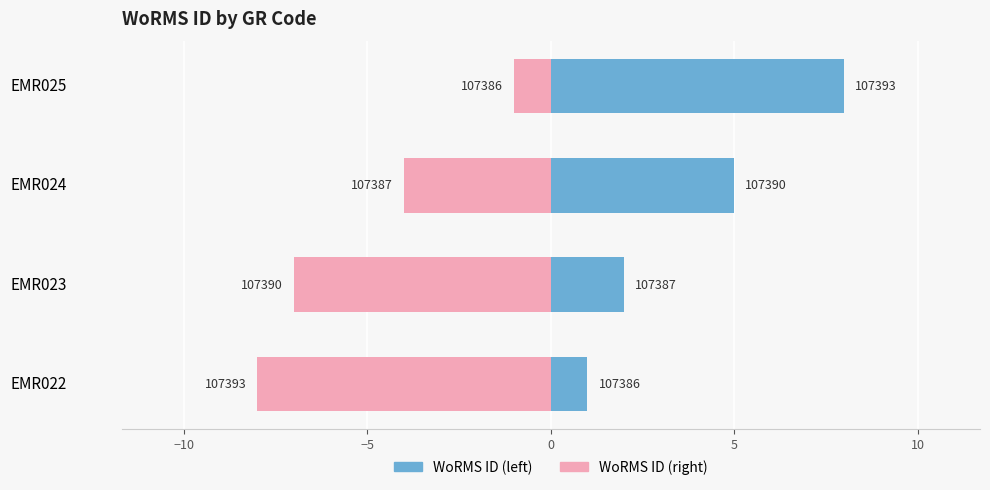

Is it true that WoRMS ID equals 5 at EMR025?

False